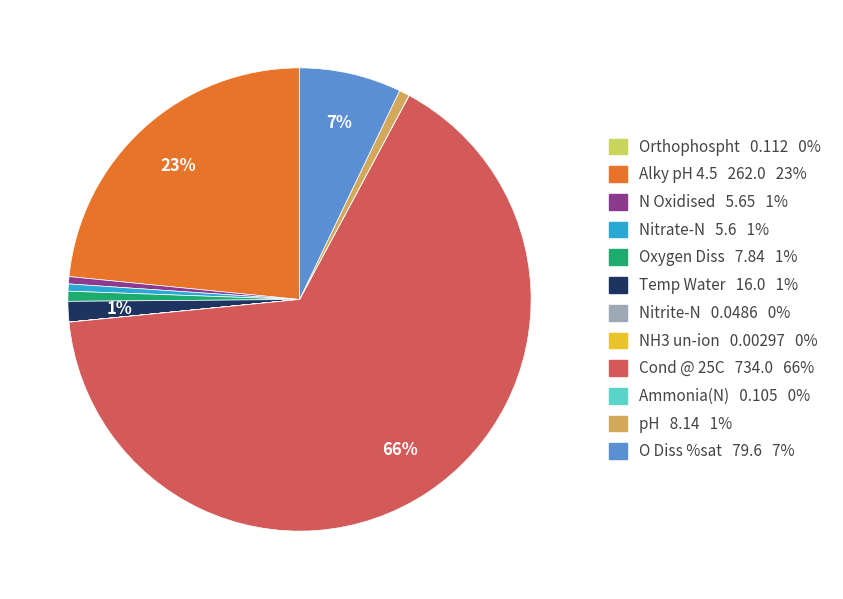

Between O Diss %sat and Alky pH 4.5, which is larger?

Alky pH 4.5